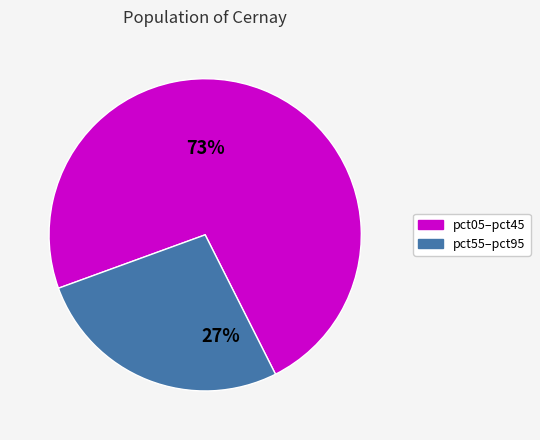

Is there a majority slice in this chart?

Yes